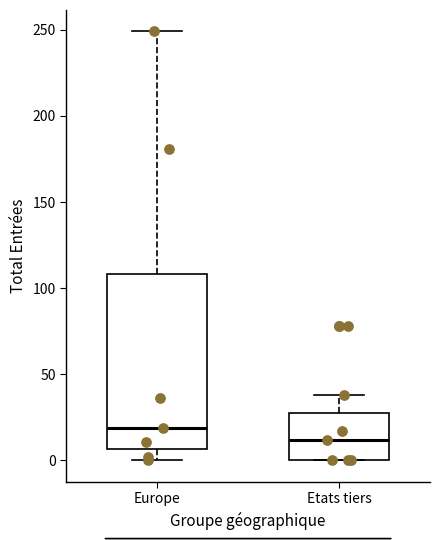

Where is the upper edge of the box for Etats tiers on the y-axis? The values are not printed on the chart, so give them approximately, as read against the axis.

30